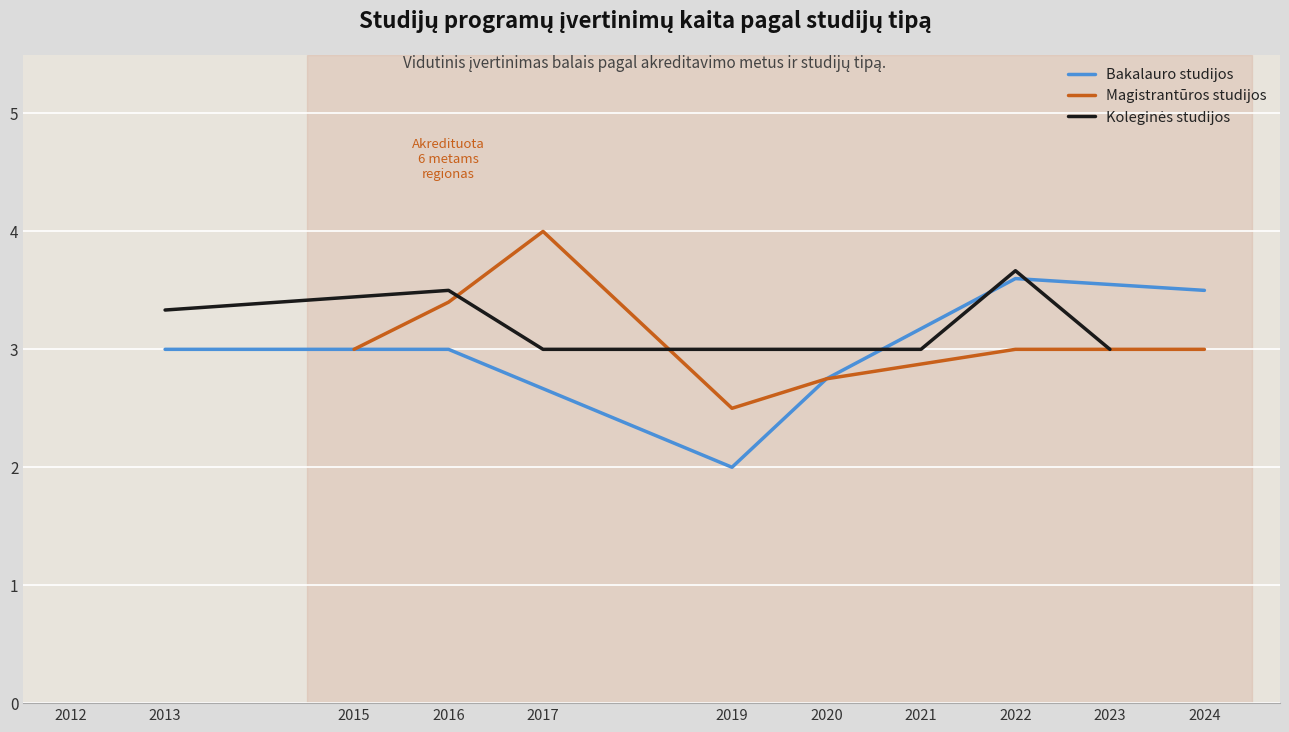

How many distinct data groups are displayed?

3